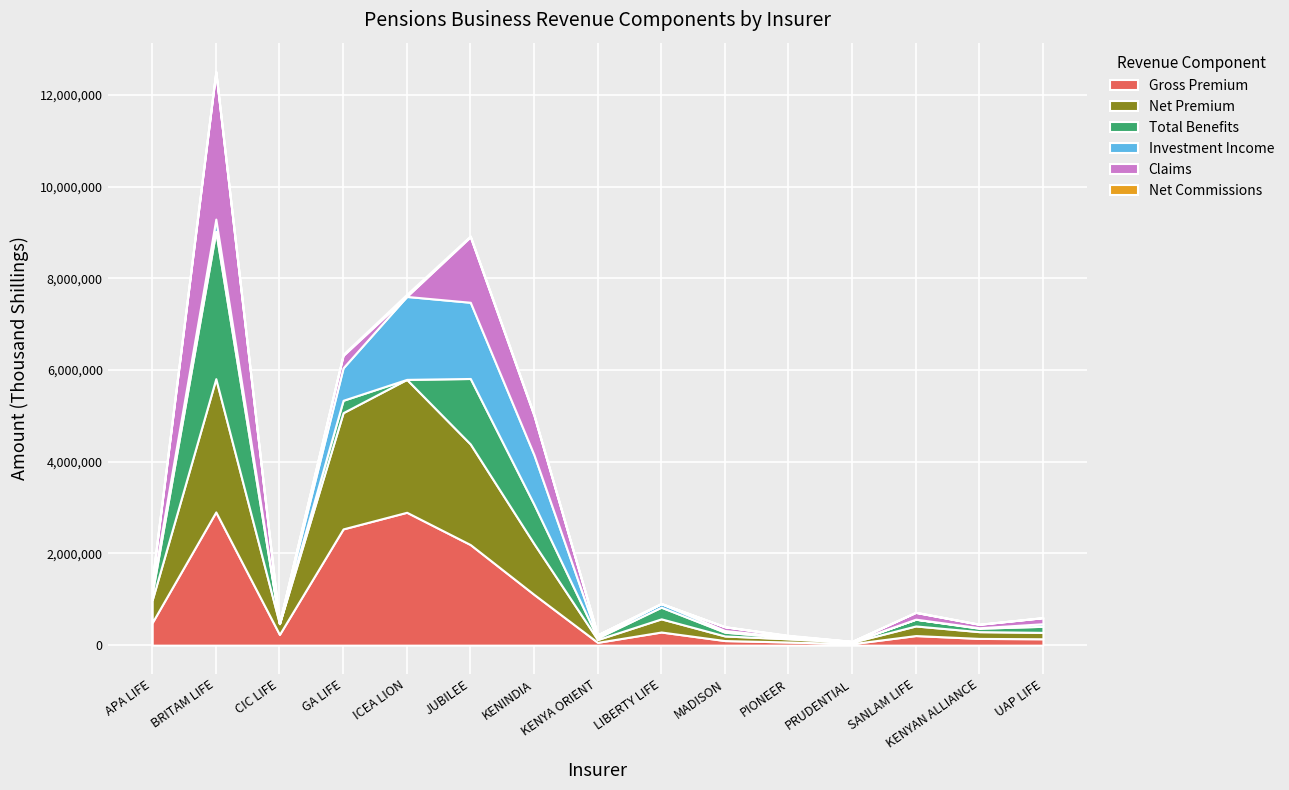

What is the total value across all series at UAP LIFE?

600278